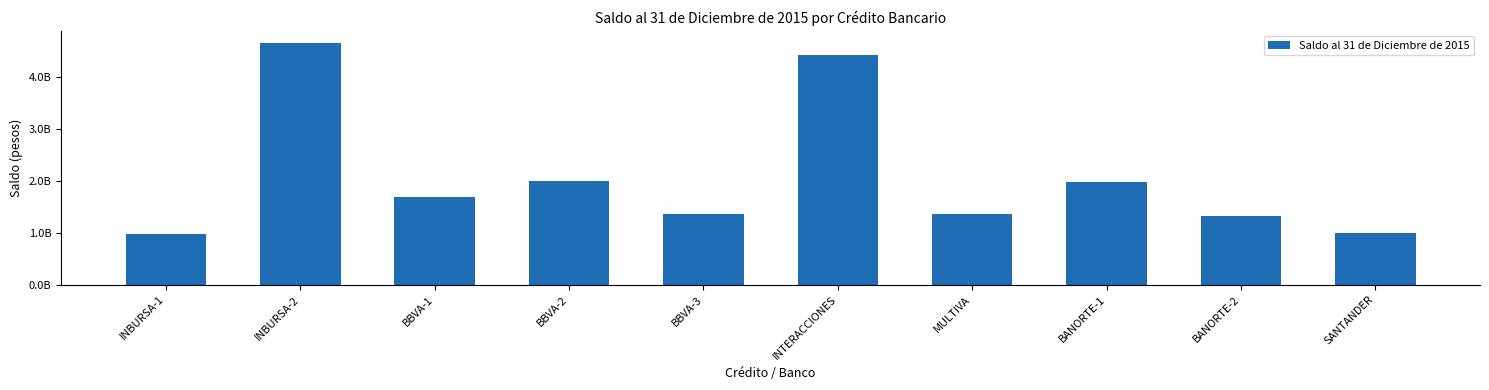

The chart shows a value of 3452373207.0 at BANORTE-1. True or false?

False